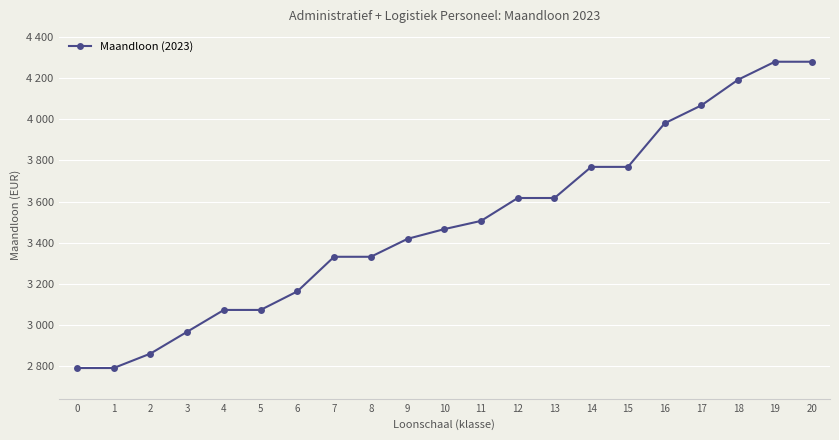

Is this an area chart (filled region under the line)?

No